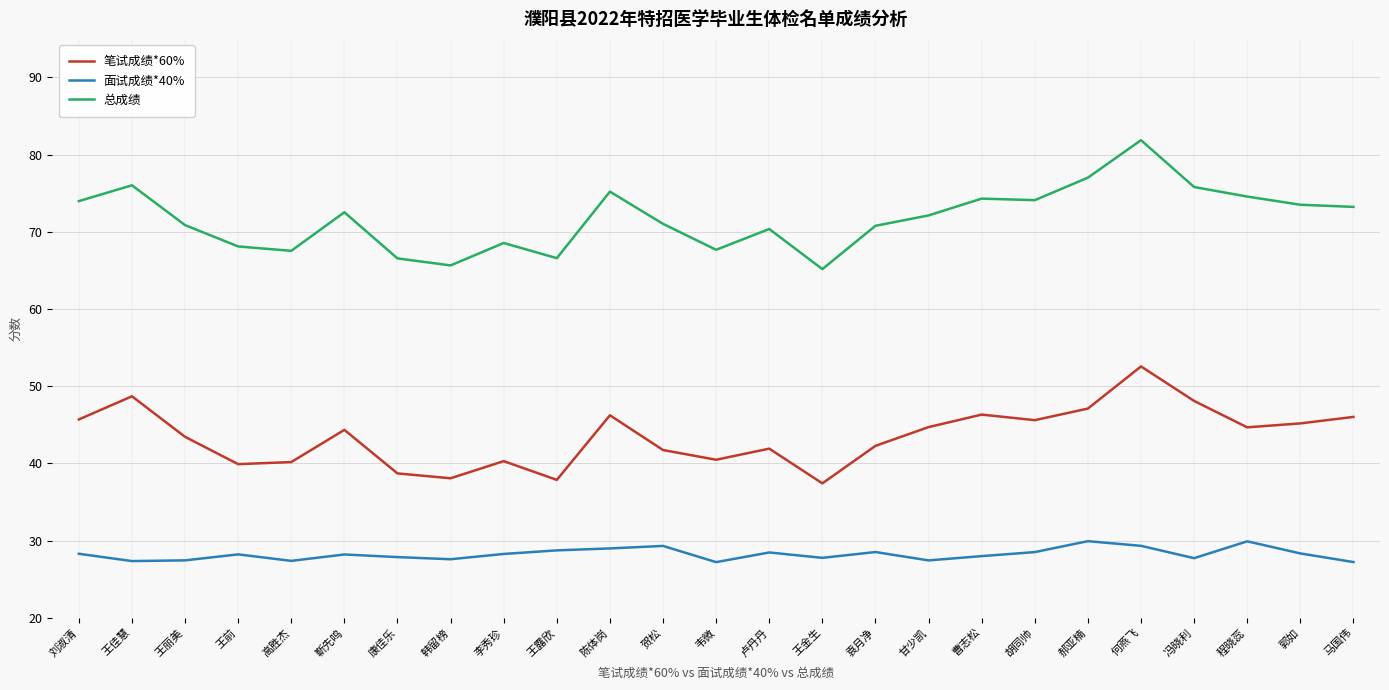

Which series has the largest total across all categories?

总成绩